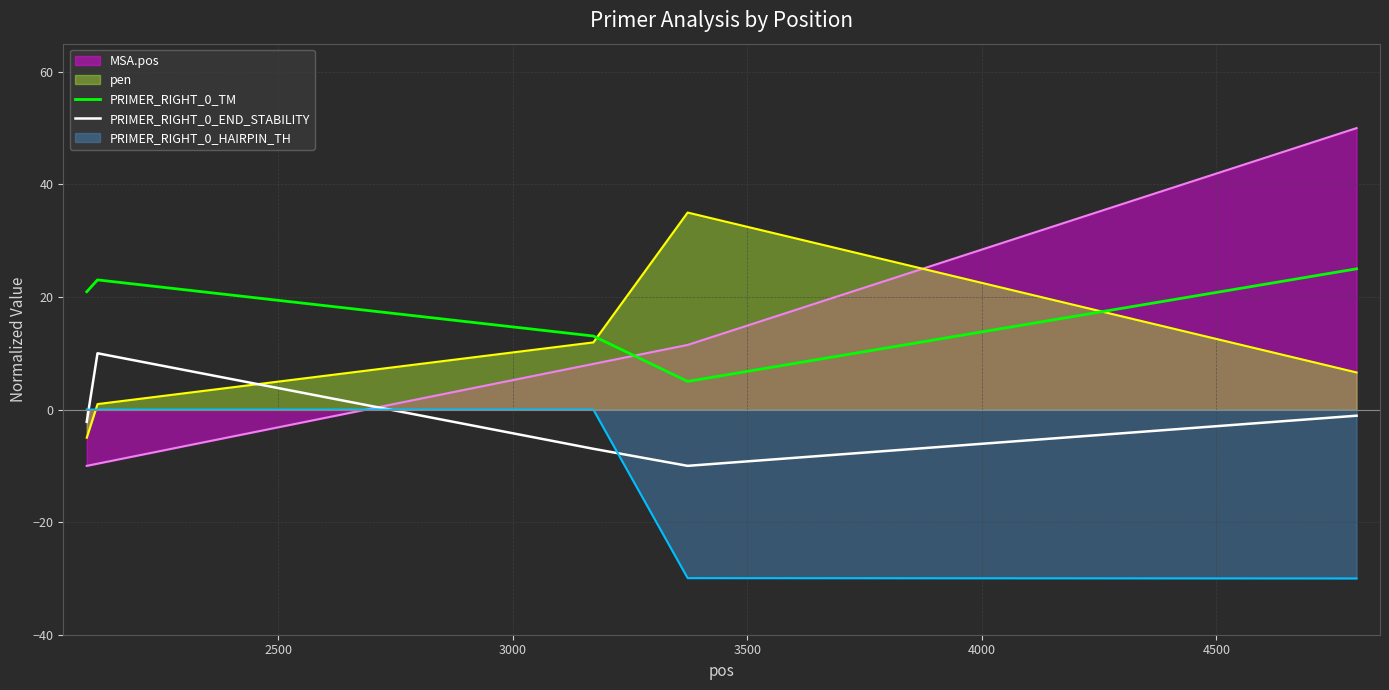

List the series in order of their peak value, highest first.

MSA.pos, pen, PRIMER_RIGHT_0_TM, PRIMER_RIGHT_0_END_STABILITY, PRIMER_RIGHT_0_HAIRPIN_TH